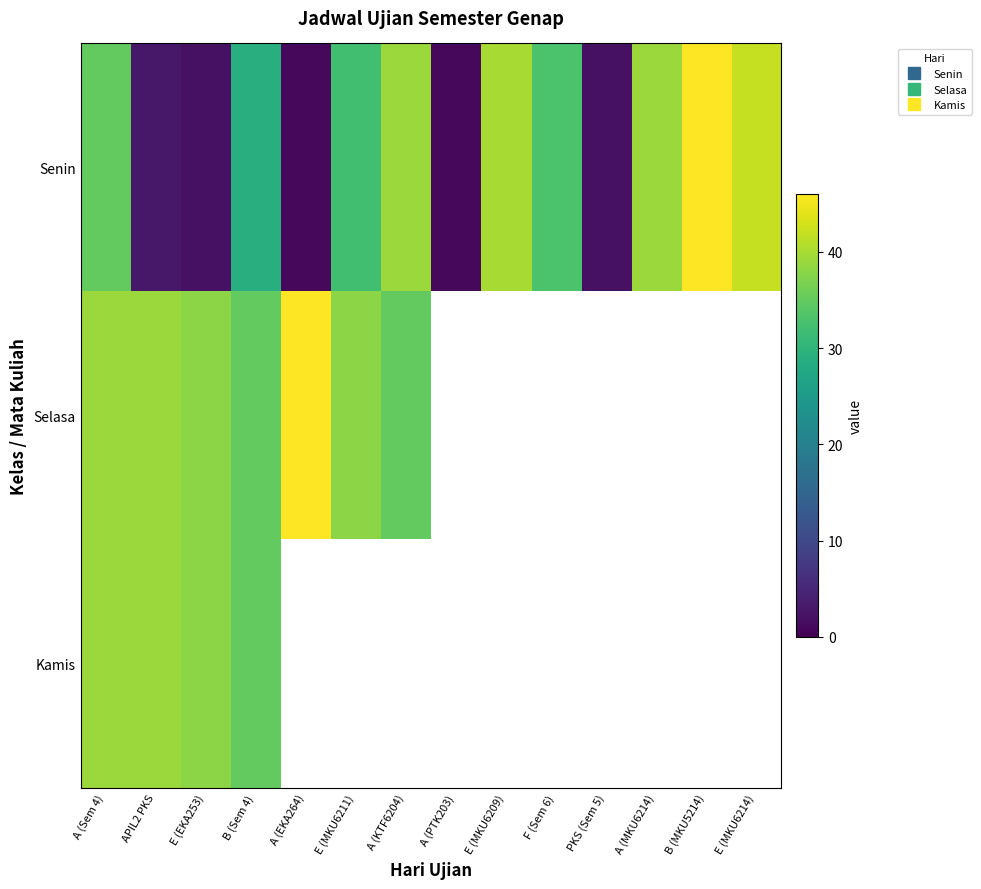

What is the smallest value displayed?

1.0